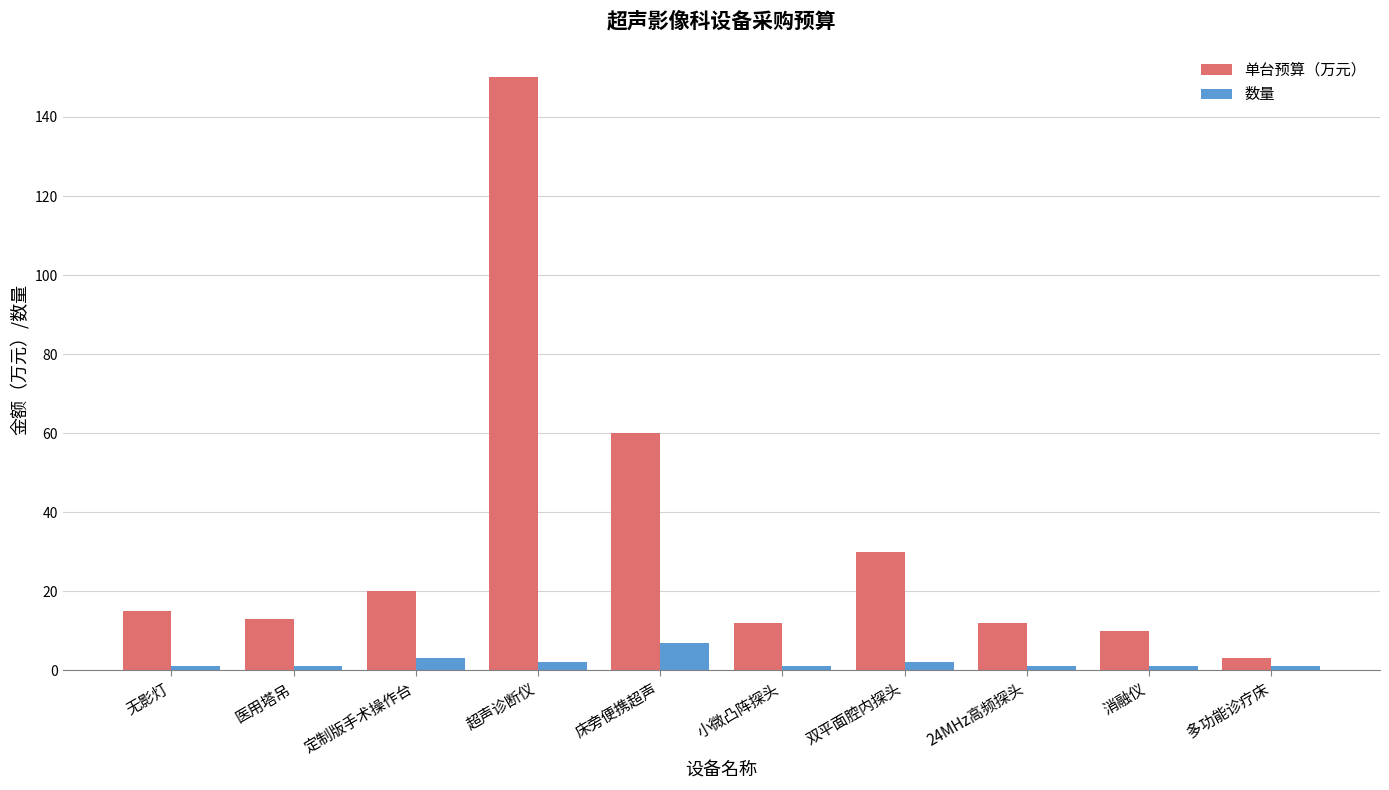

True or false: 单台预算（万元） has a value of 17 at 双平面腔内探头.

False